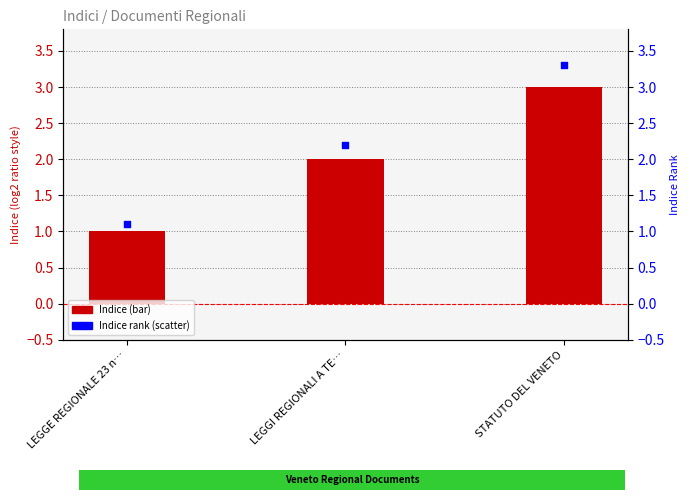

Which series has the largest total across all categories?

Indice (rank)